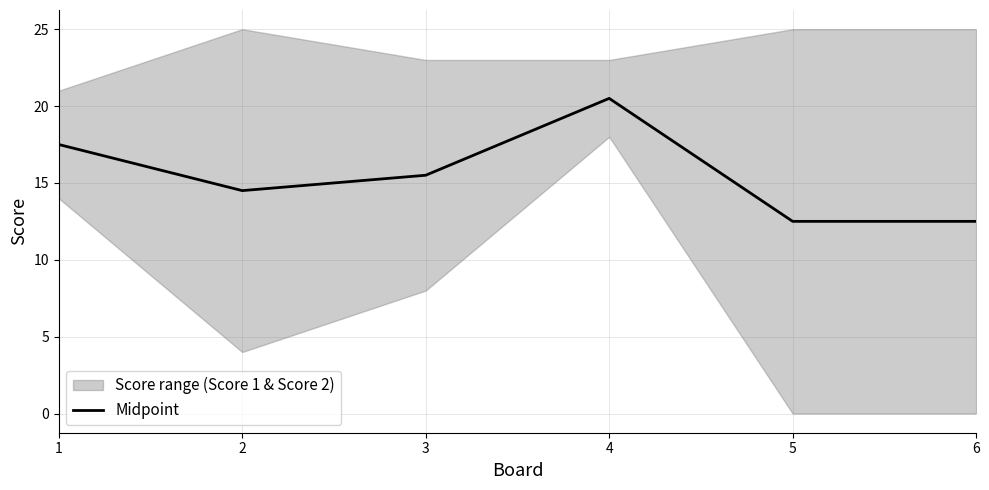

What is the change in value from 3 to 5?

-3.0